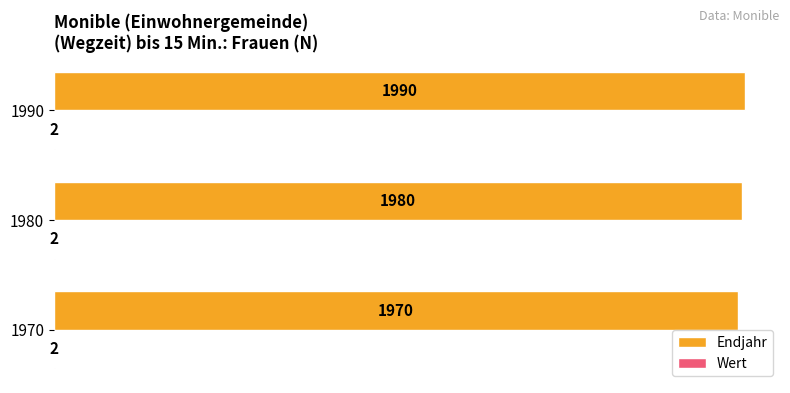

Which series changed the most between 1970 and 1990?

Endjahr